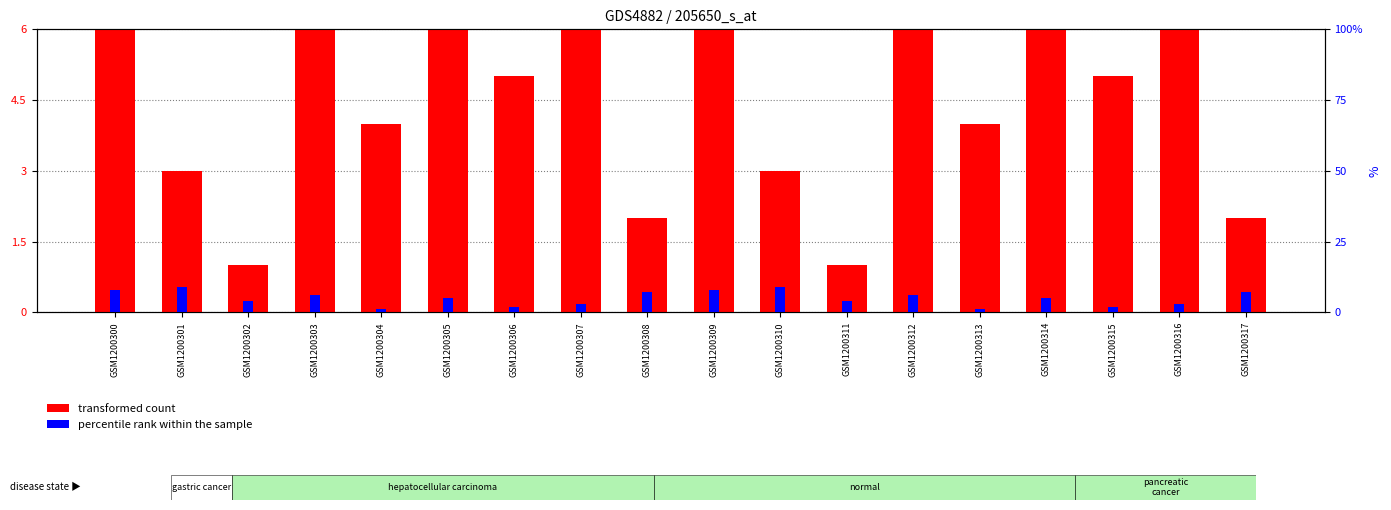

The value of percentile rank within the sample at GSM1200315 is 2. True or false?

True